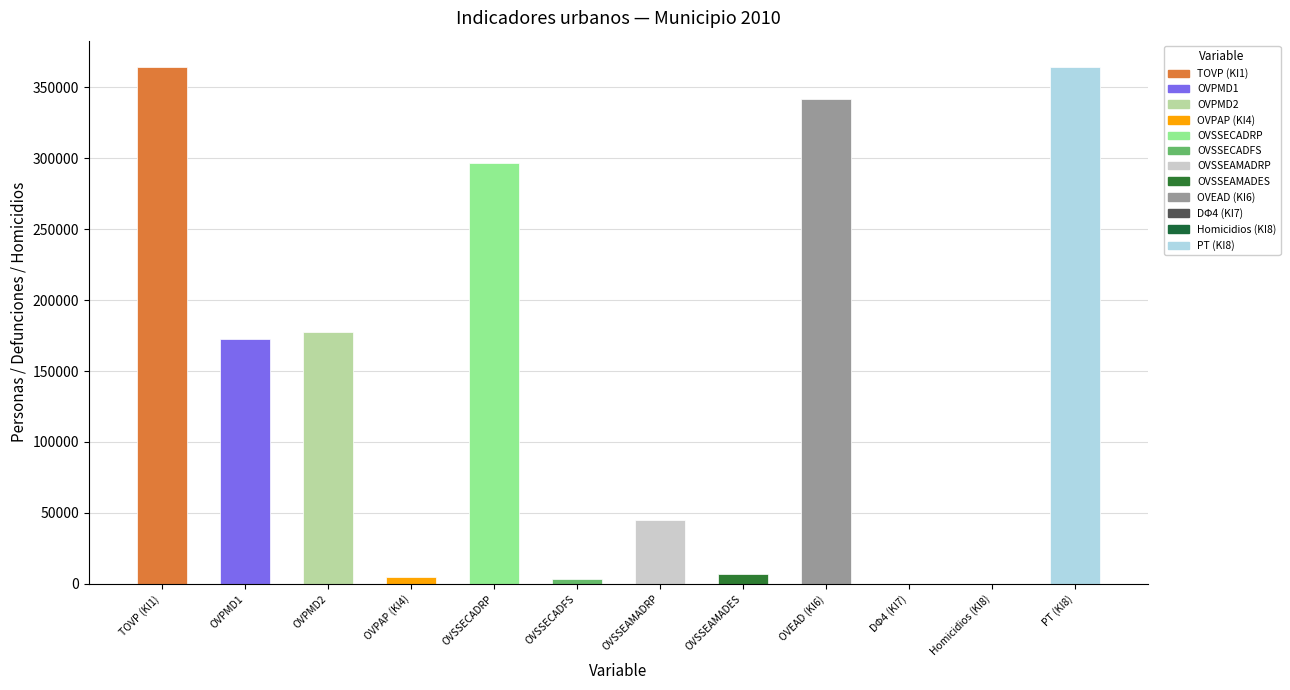

Does the chart contain stacked bars?

No